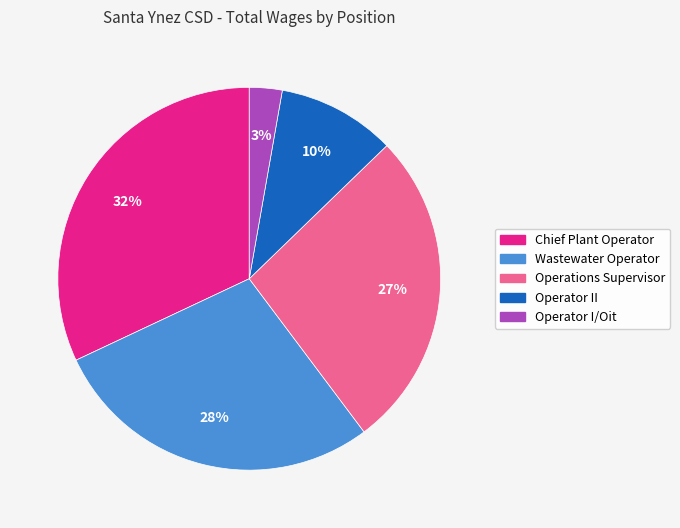

Do Operations Supervisor and Wastewater Operator together represent more than half of the pie?

Yes